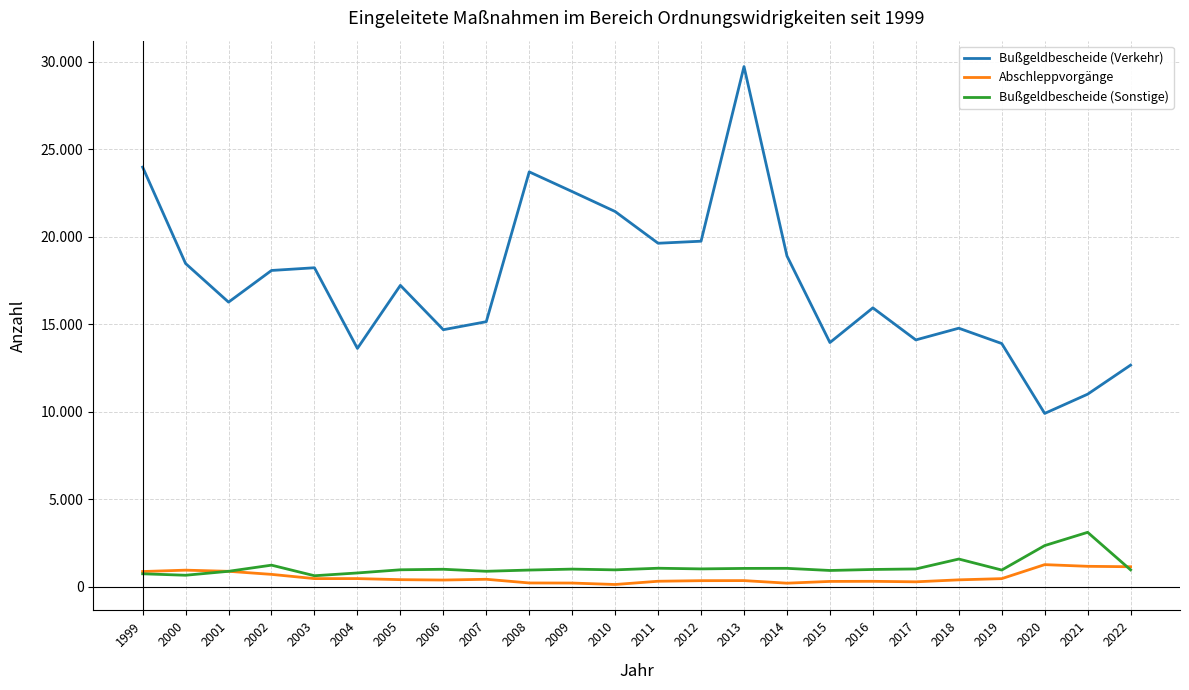

Is this an area chart (filled region under the line)?

No